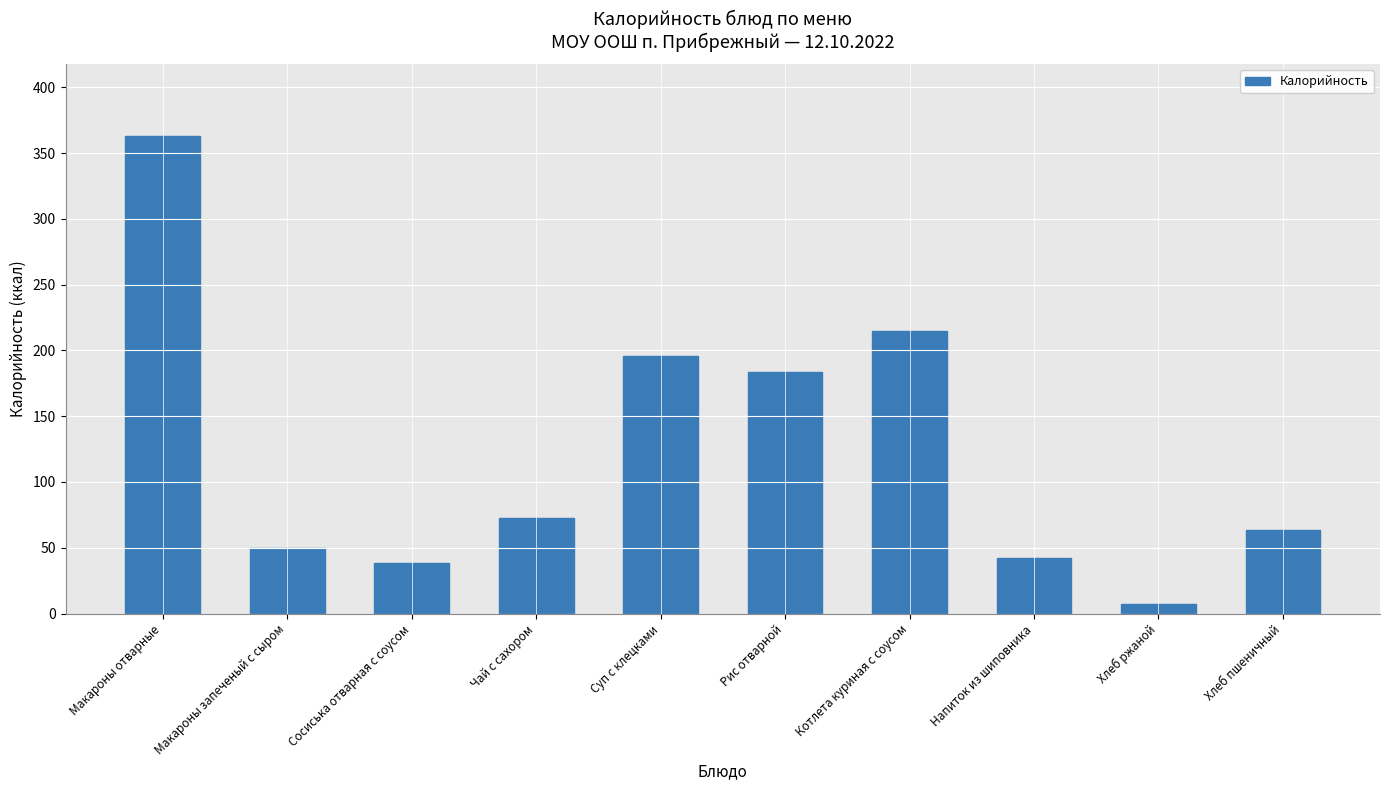

What is the difference between the maximum and minimum values?

356.2